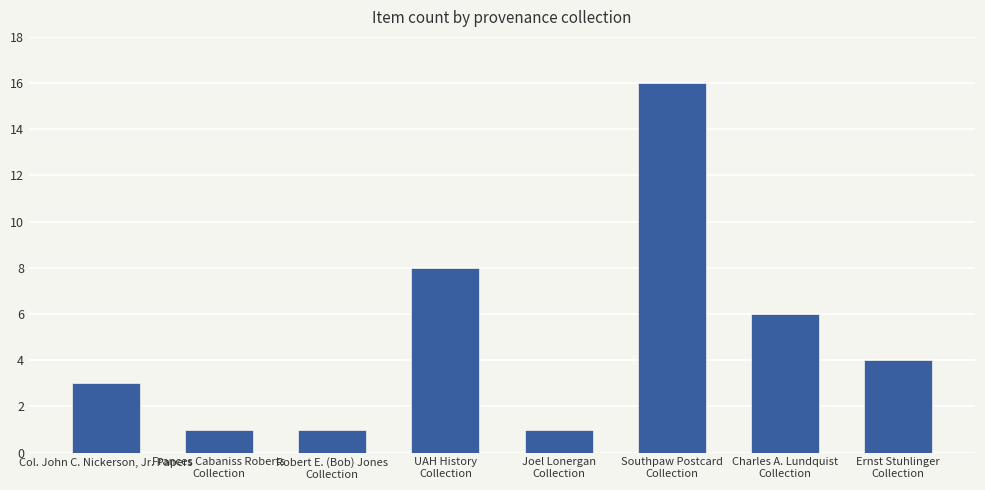

What is the minimum value shown in the chart?

1